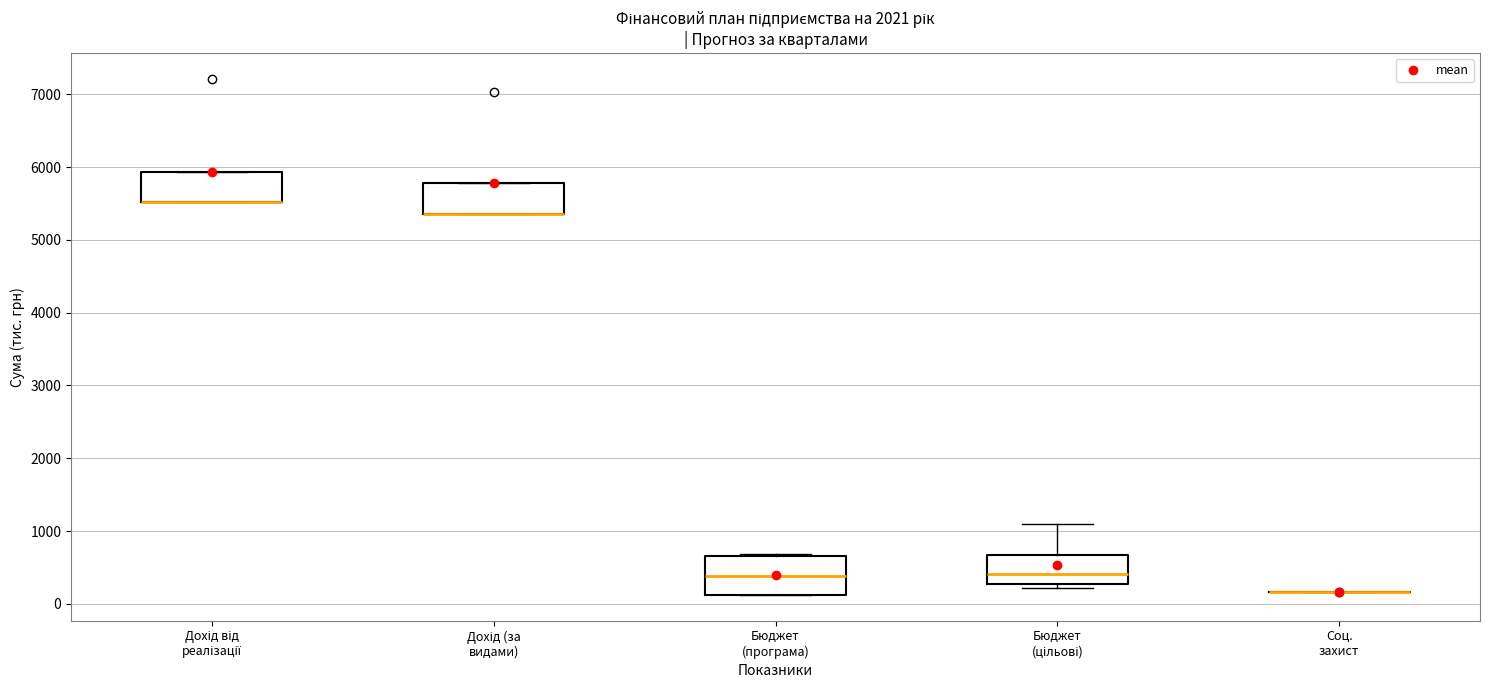

Where is the lower edge of the box for Дохід від реалізації on the y-axis? The values are not printed on the chart, so give them approximately, as read against the axis.

5500